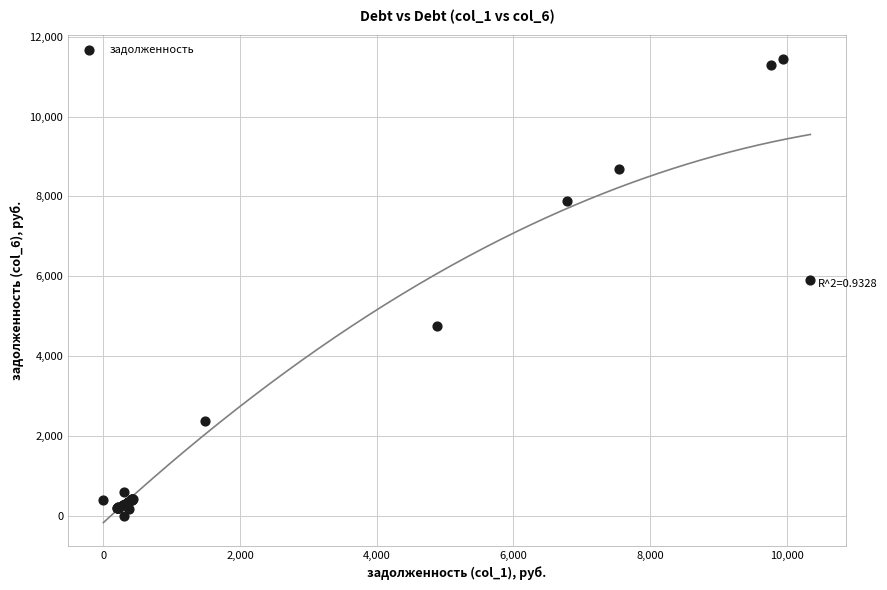

What Y value in the scatter plot is closest to 5725?

5903.6